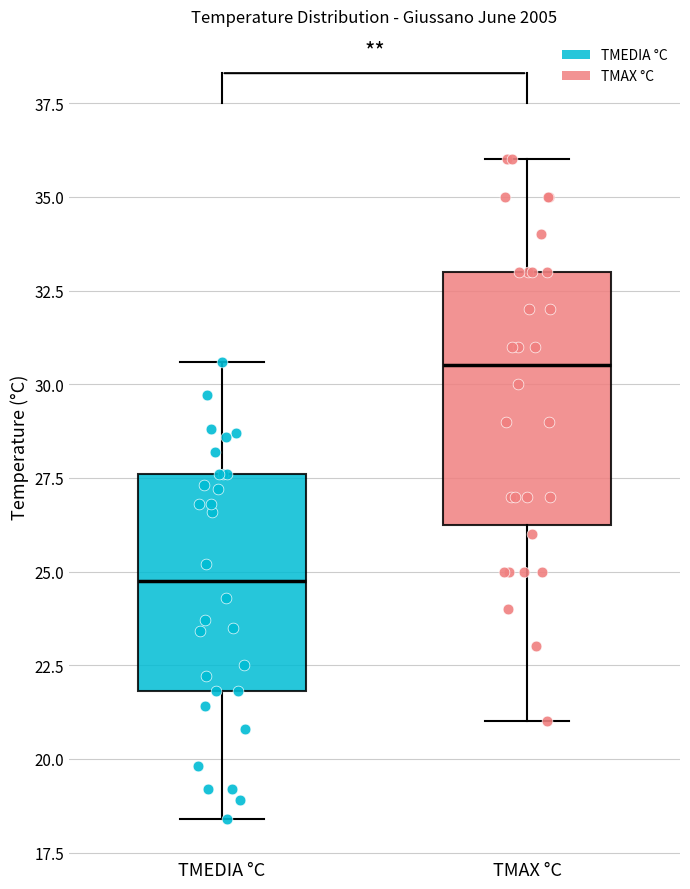

Comparing the boxes themselves (not the whiskers), which one is the tallest?

TMAX °C